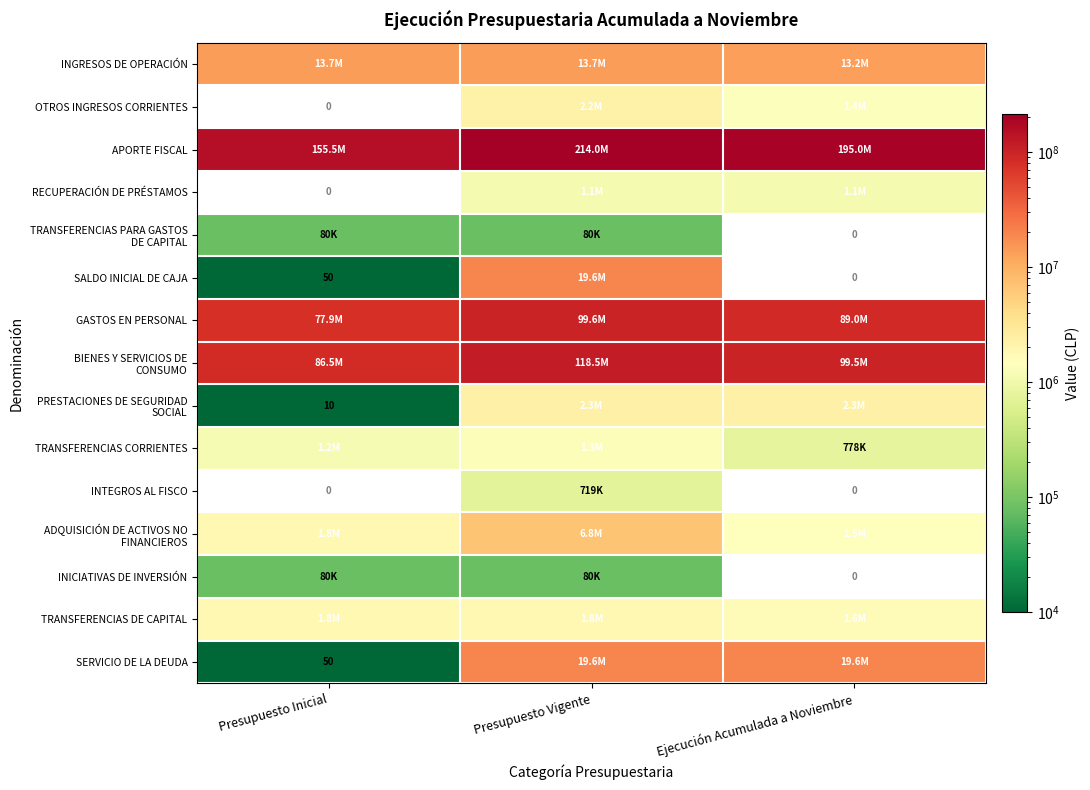

At how many categories does at least one series exceed 196564930?

1